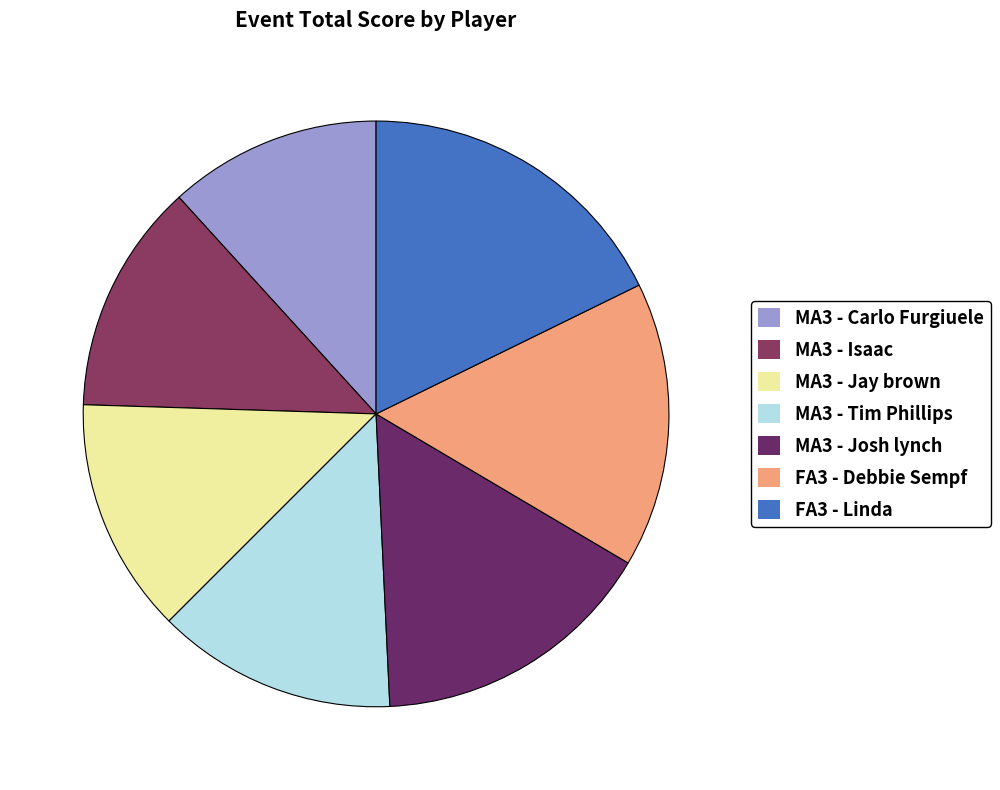

How many segments does this pie chart have?

7